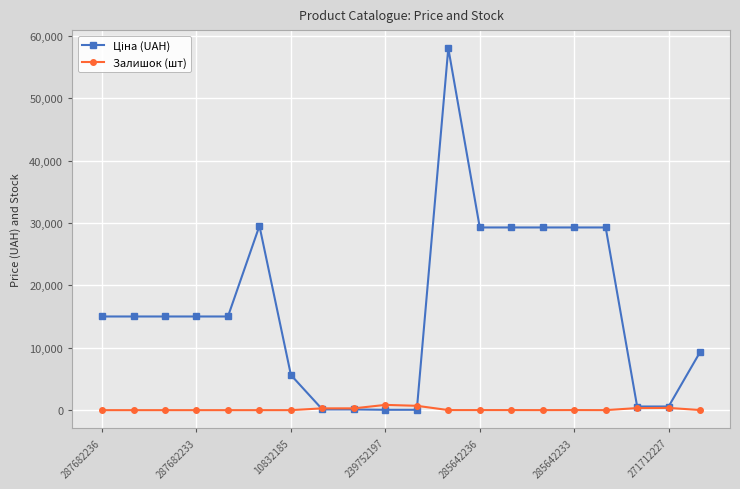

Does the chart have visible grid lines?

Yes